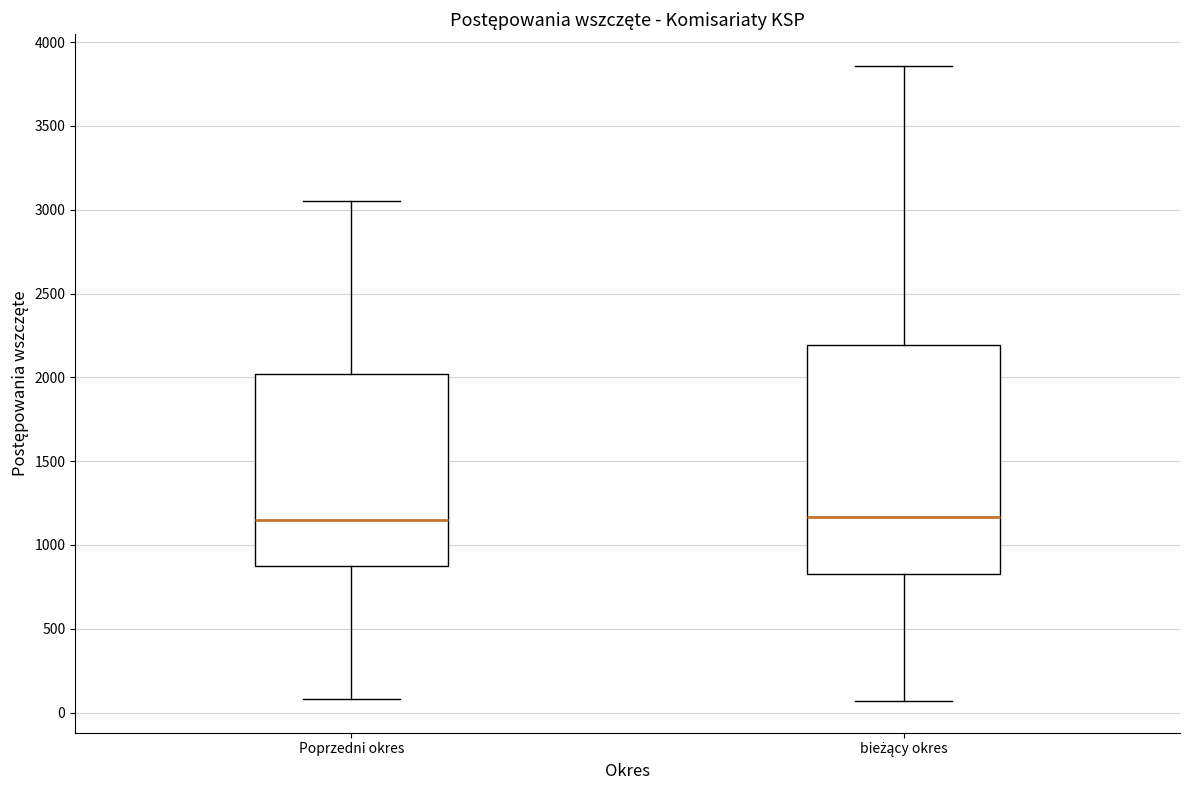

Where is the lower edge of the box for Poprzedni okres on the y-axis? The values are not printed on the chart, so give them approximately, as read against the axis.

850